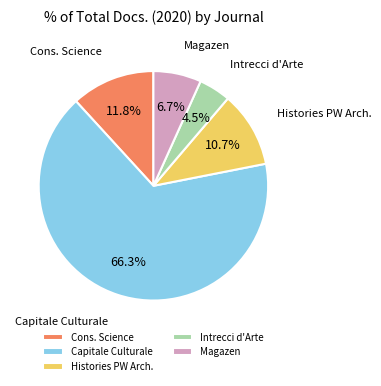

What is the ratio of the value at Intrecci d'Arte to the value at Histories PW Arch.?

0.4